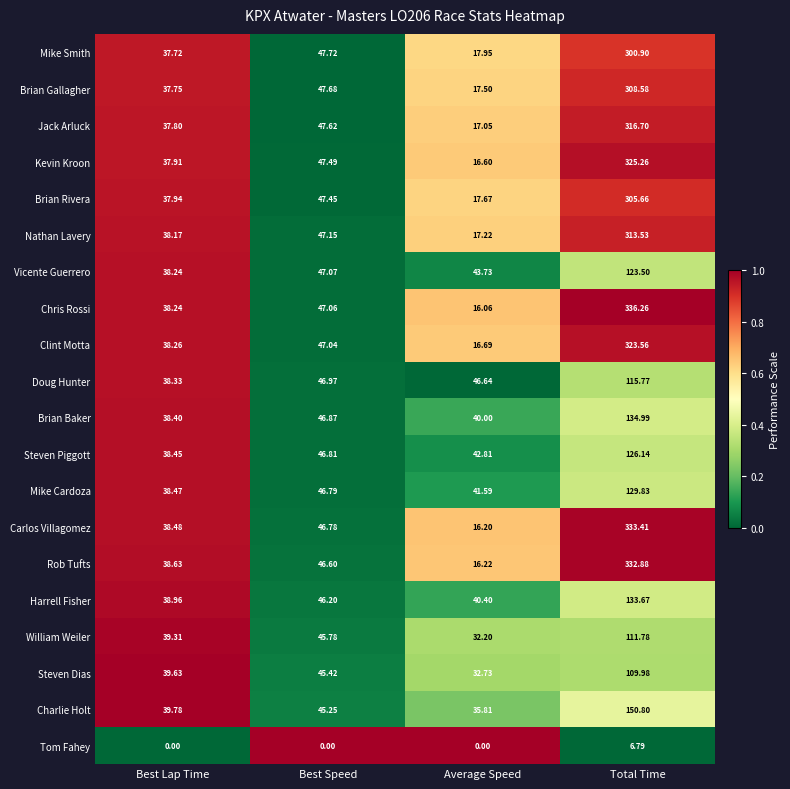

Which series has the widest spread of values?

Chris Rossi